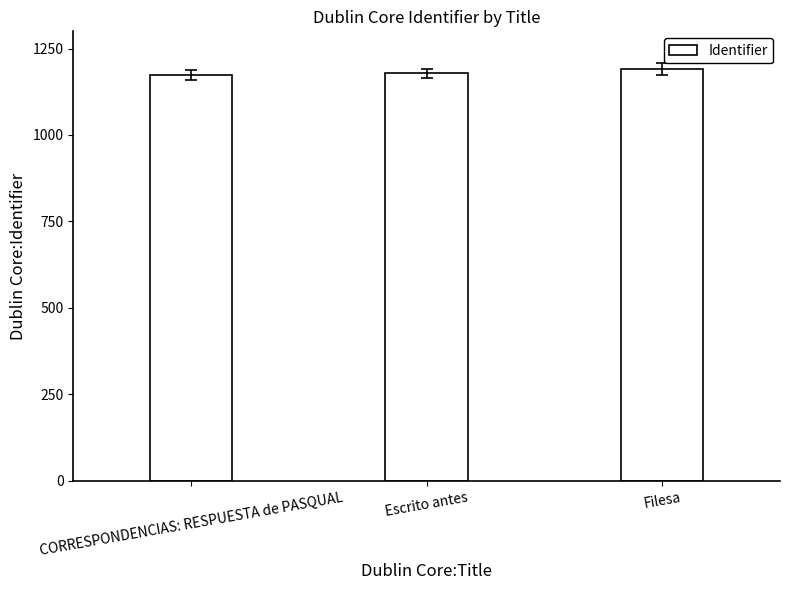

How many data points are less than 1178?

1